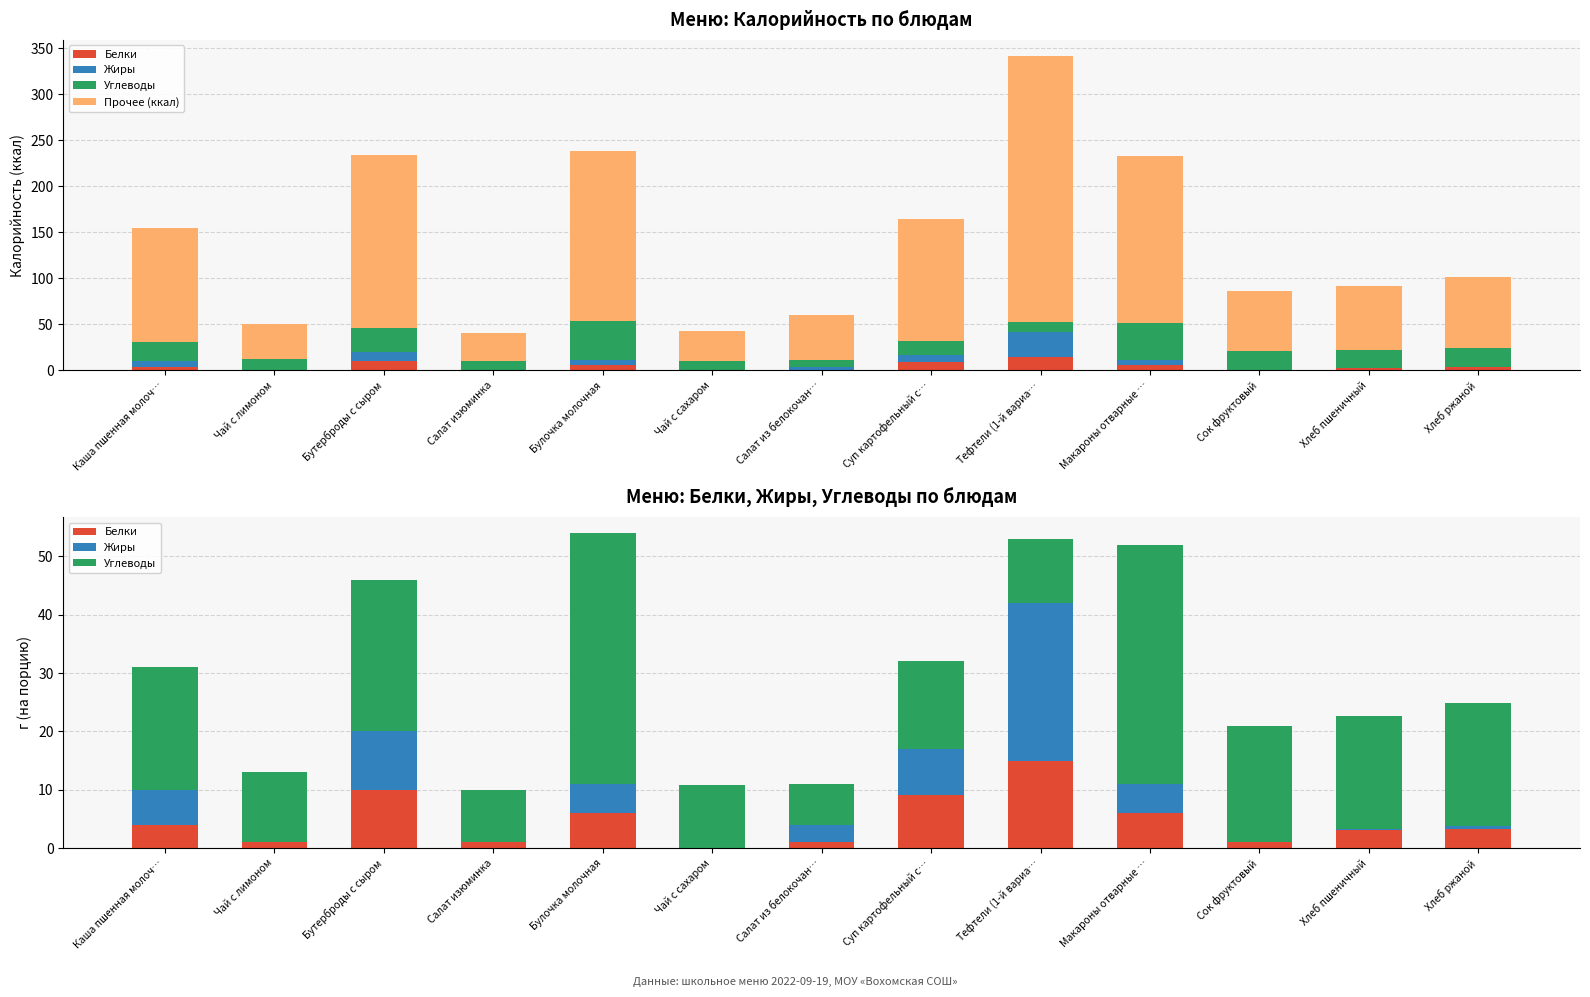

What is the label of the 6th bar from the left?

Чай с сахаром